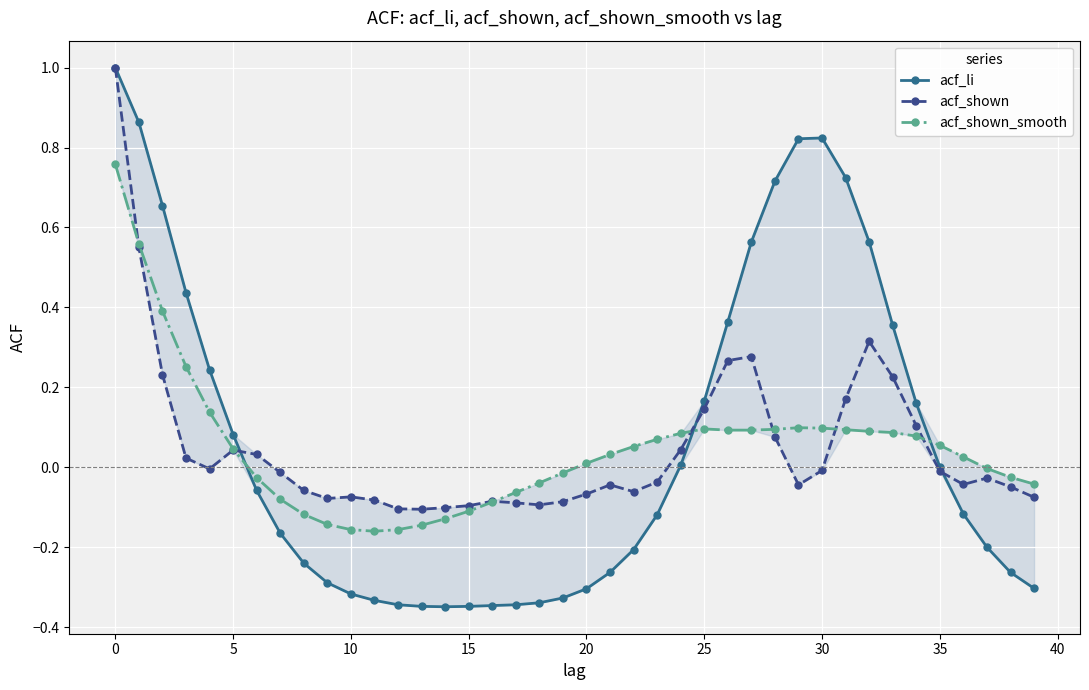

Which series has the widest spread of values?

acf_li